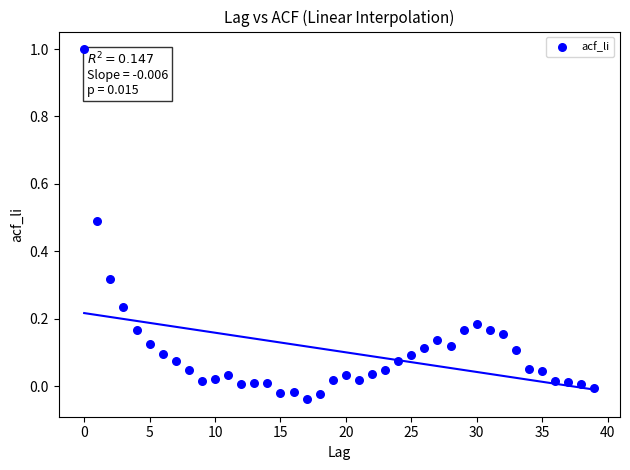

What is the range of Y values (max minus min)?

1.0